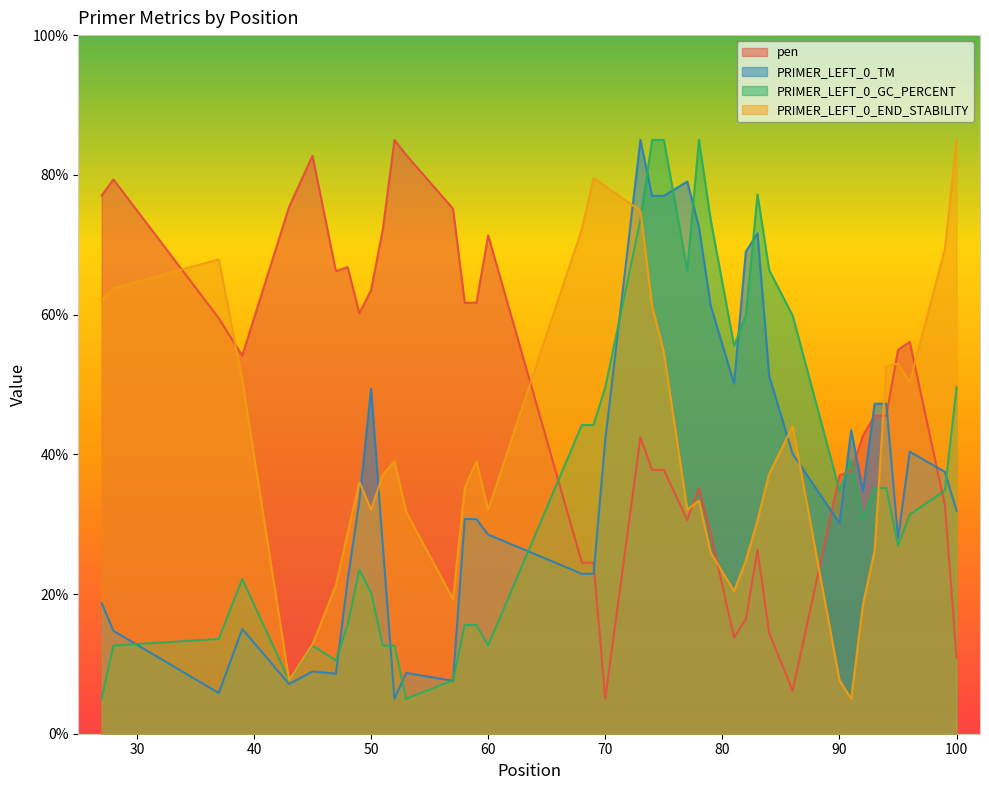

Is the value of PRIMER_LEFT_0_TM at 82 greater than the value of PRIMER_LEFT_0_END_STABILITY at 78?

Yes